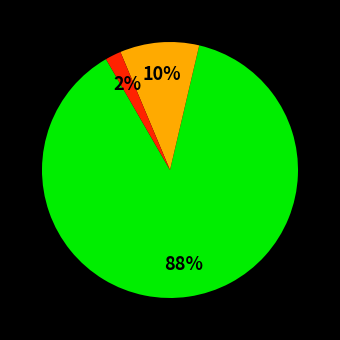

To the nearest percent, what is the difference between the largest and smallest slice percentages?

86%